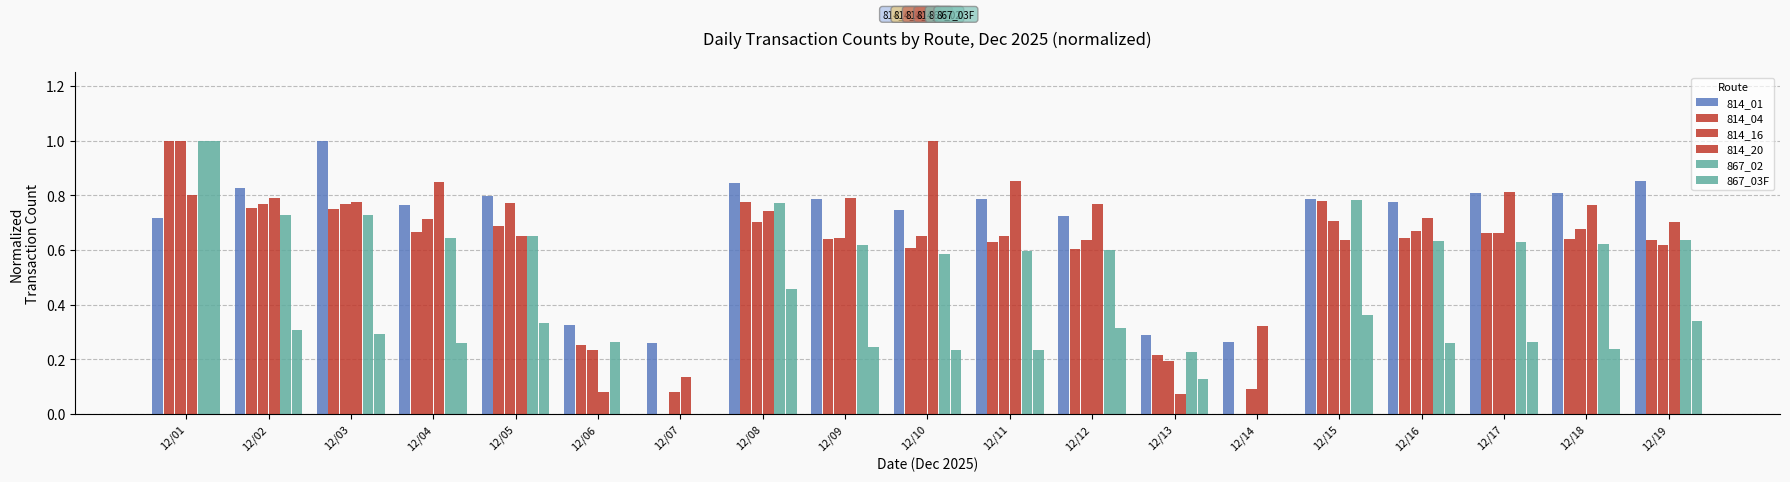

At which category is the sum across all series the highest?

12/01